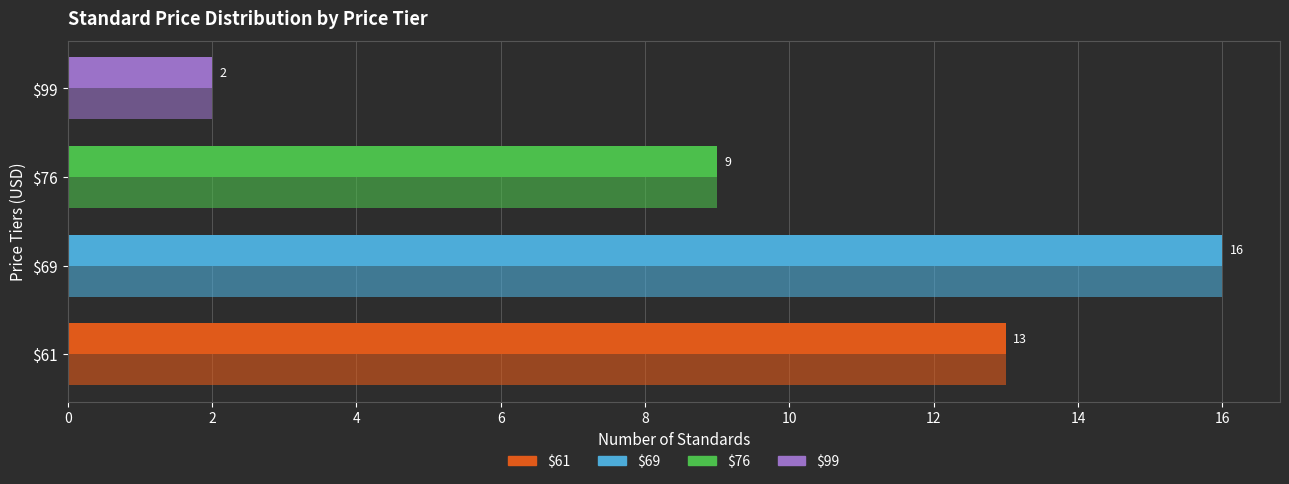

Count the number of data series in this chart.

2